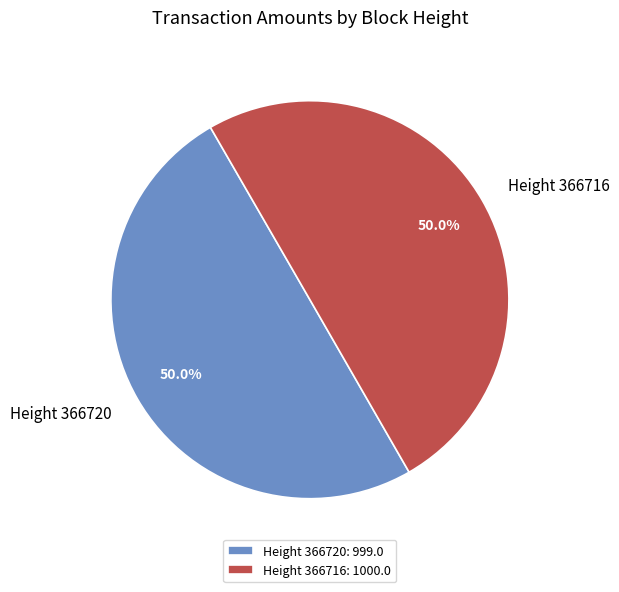

Is the sum of Height 366720 and Height 366716 greater than half?

Yes